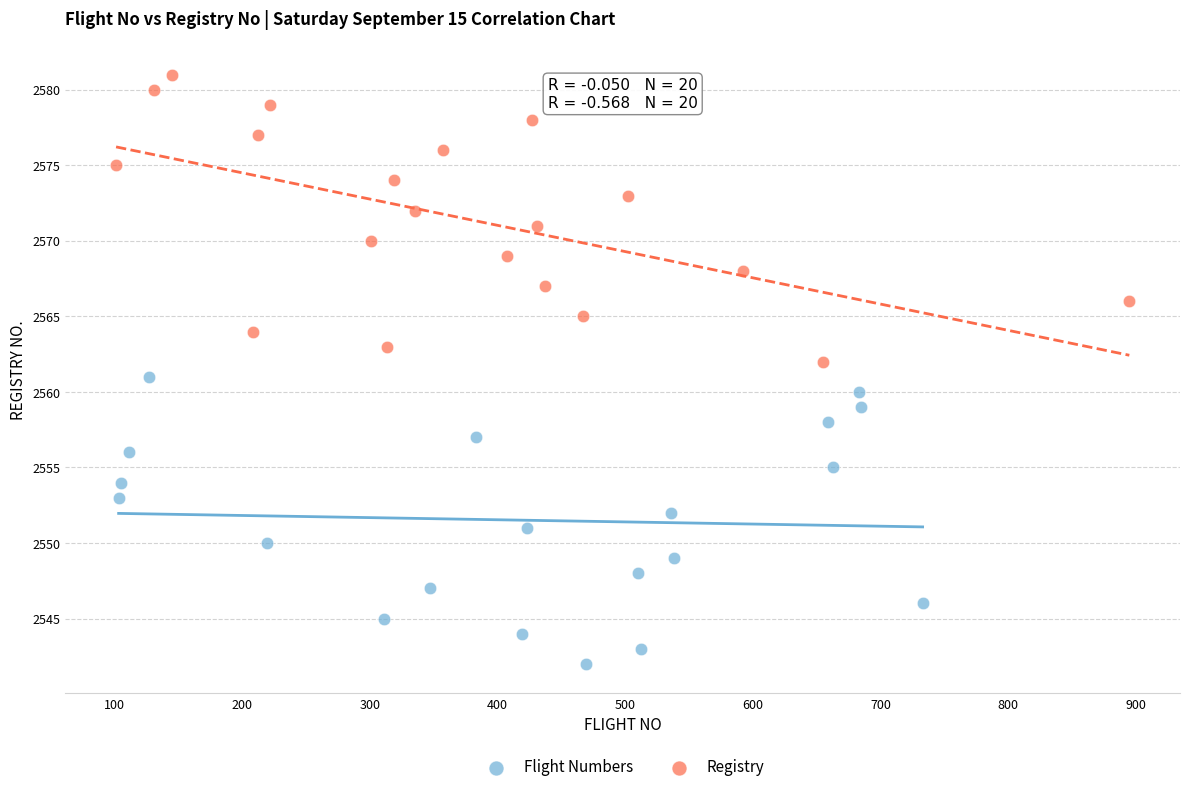

What are all the series names shown in the legend?

Flight Numbers, Registry